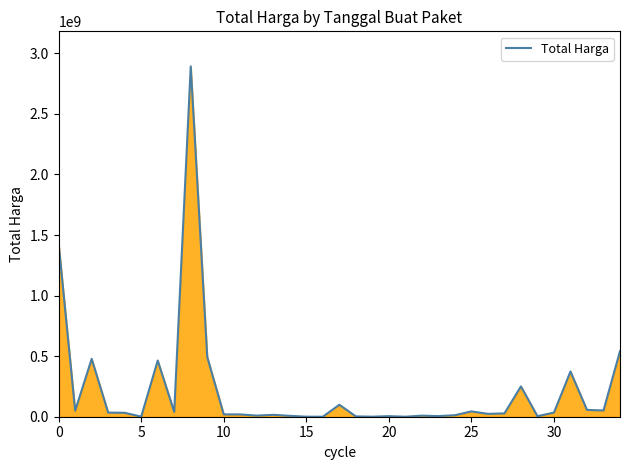

What is the maximum value shown in the chart?

2892122000